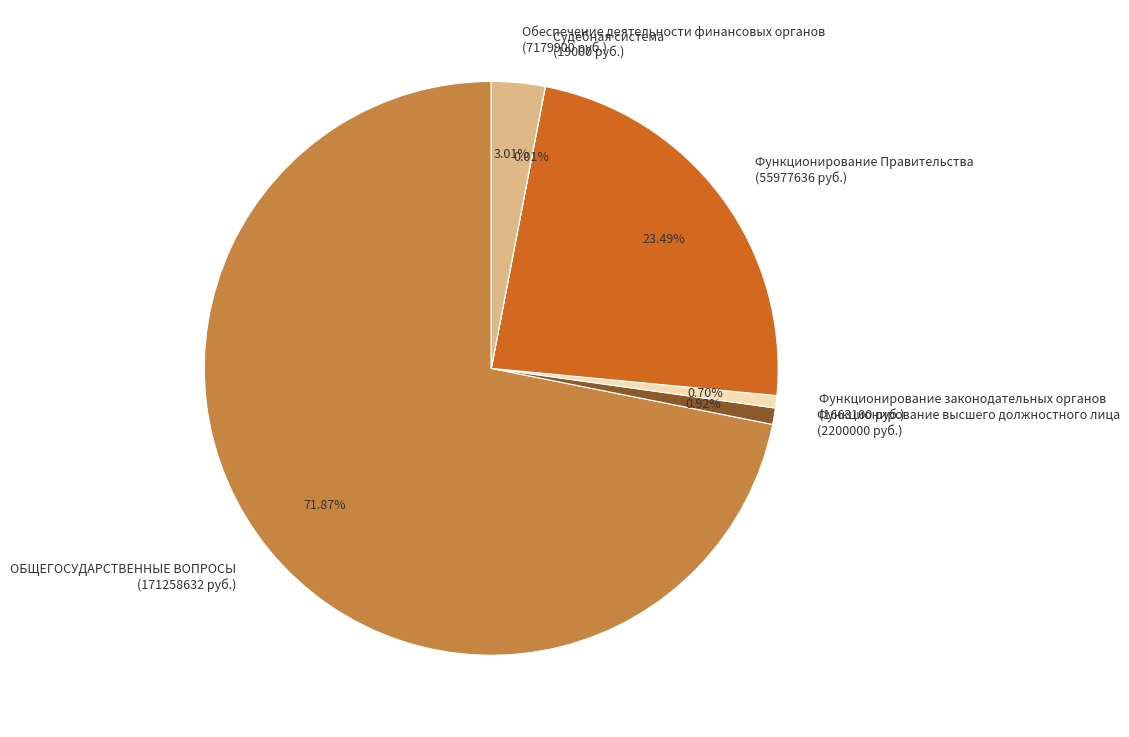

What percentage do Функционирование высшего должностного лица and ОБЩЕГОСУДАРСТВЕННЫЕ ВОПРОСЫ together represent?

72.8%